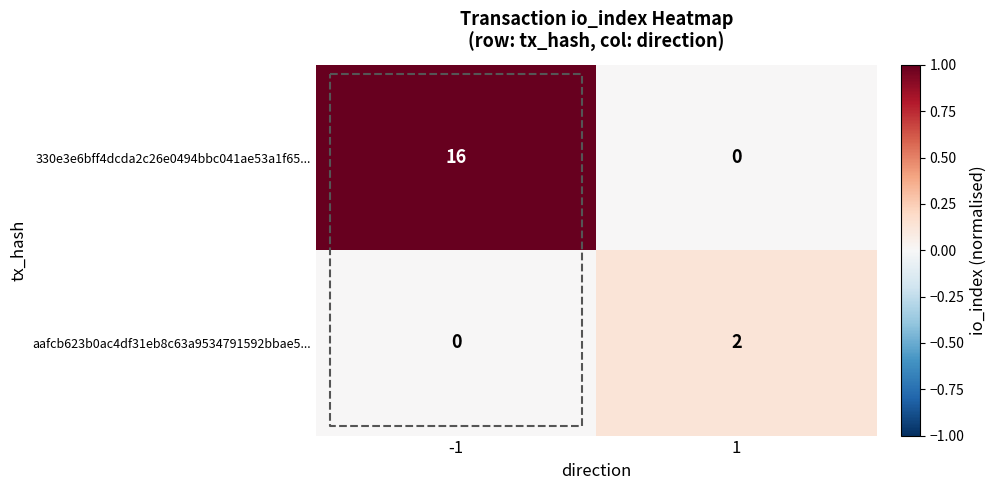

Which series has the widest spread of values?

330e3e6bff4dcda2c26e0494bbc041ae53a1f65...